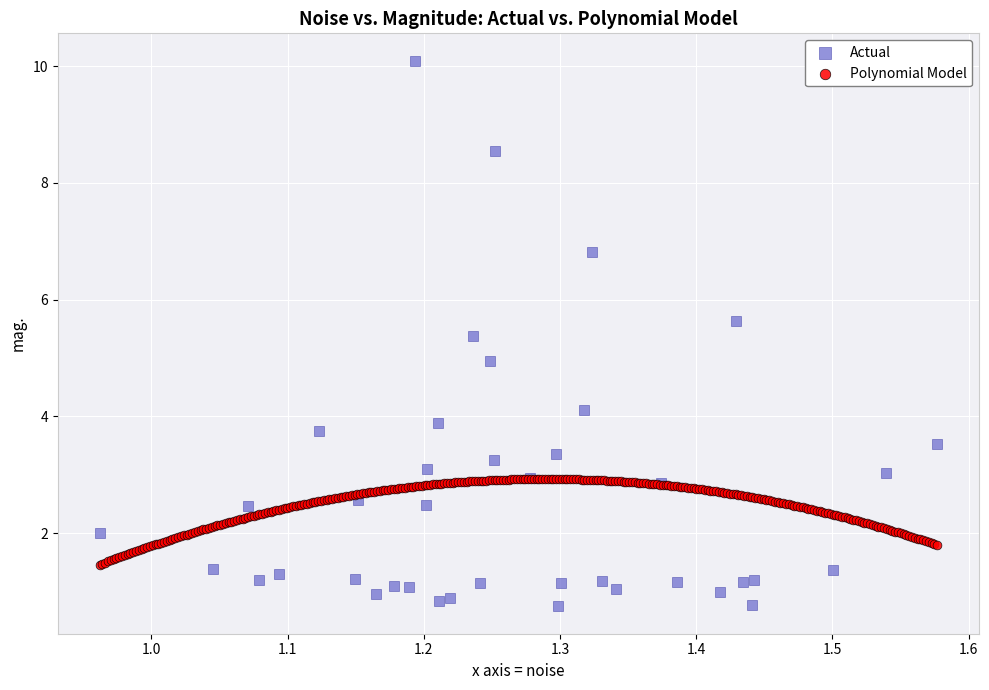

Which series contains the highest Y value?

Actual